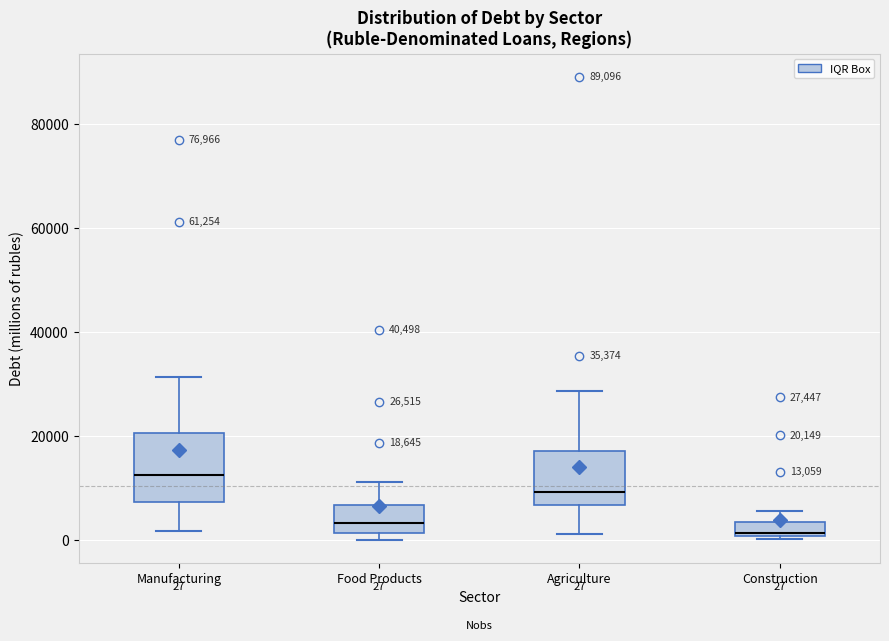

Which box has the highest median line?

Manufacturing